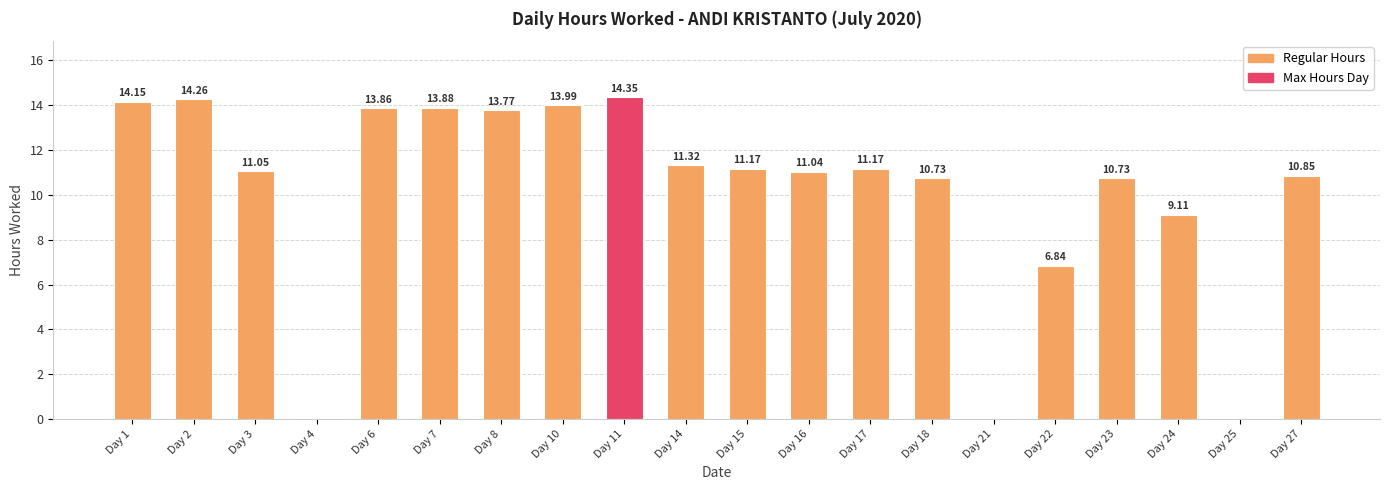

What is the change in value from Day 1 to Day 8?

-0.4